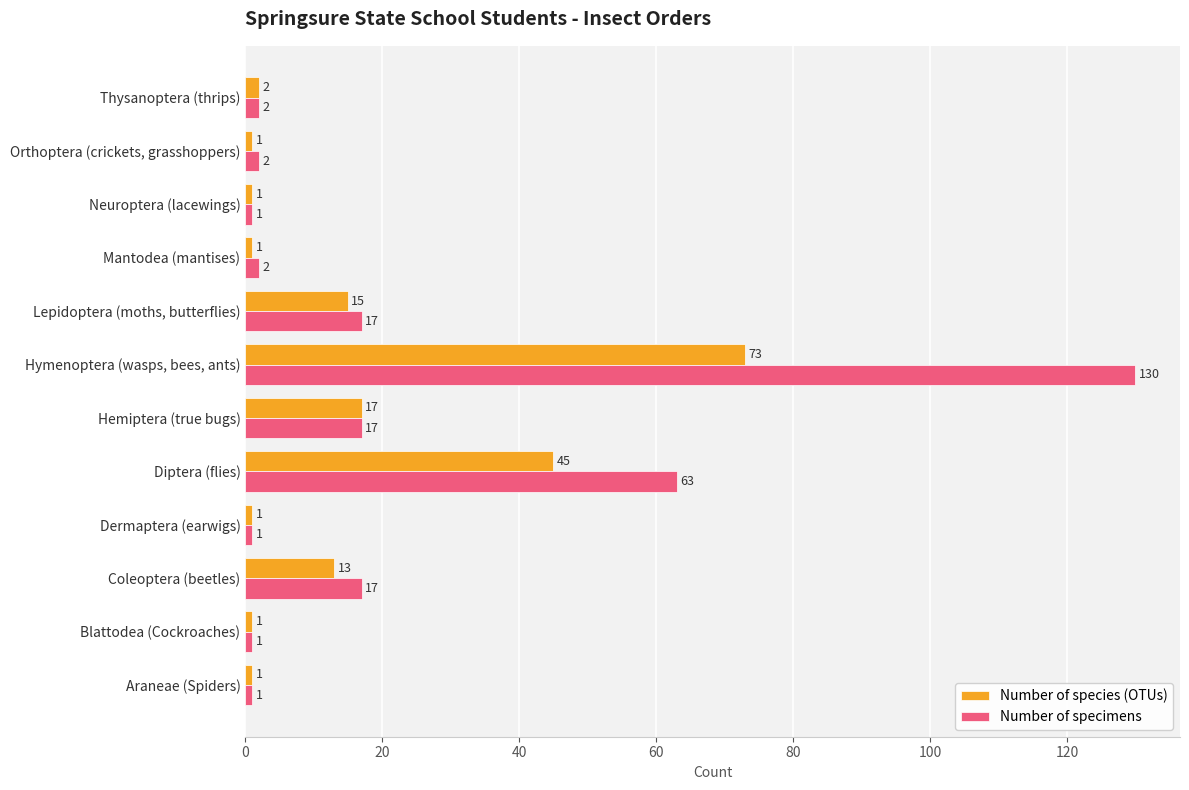

Which series has the largest total across all categories?

Number of specimens